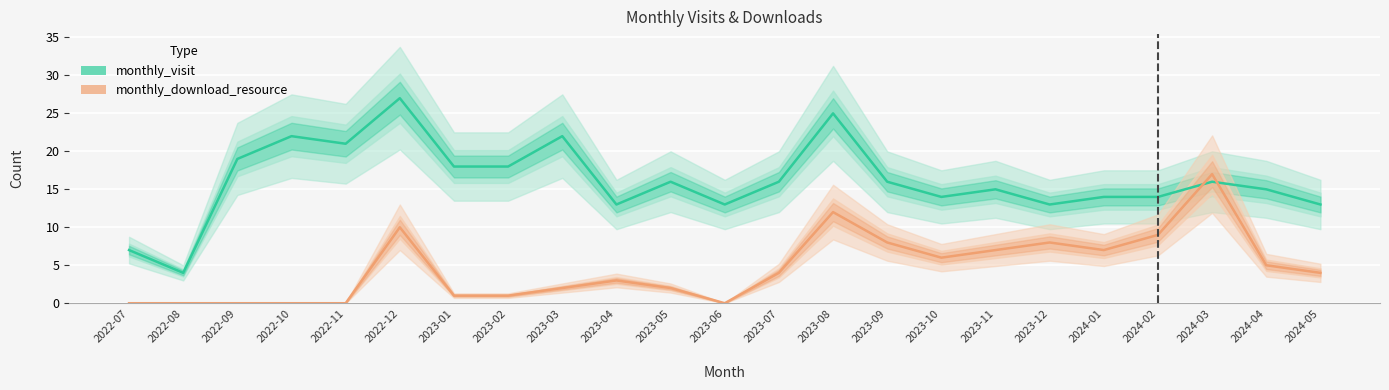

Is it true that monthly_visit equals 16 at 2023-09?

True